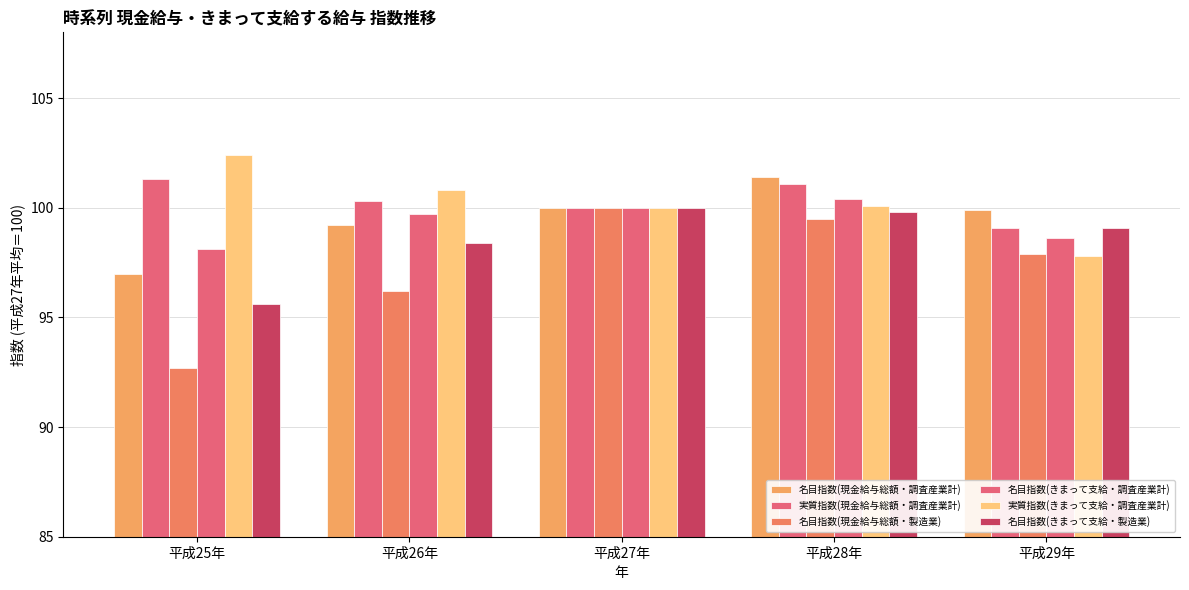

How many series are shown in this chart?

6